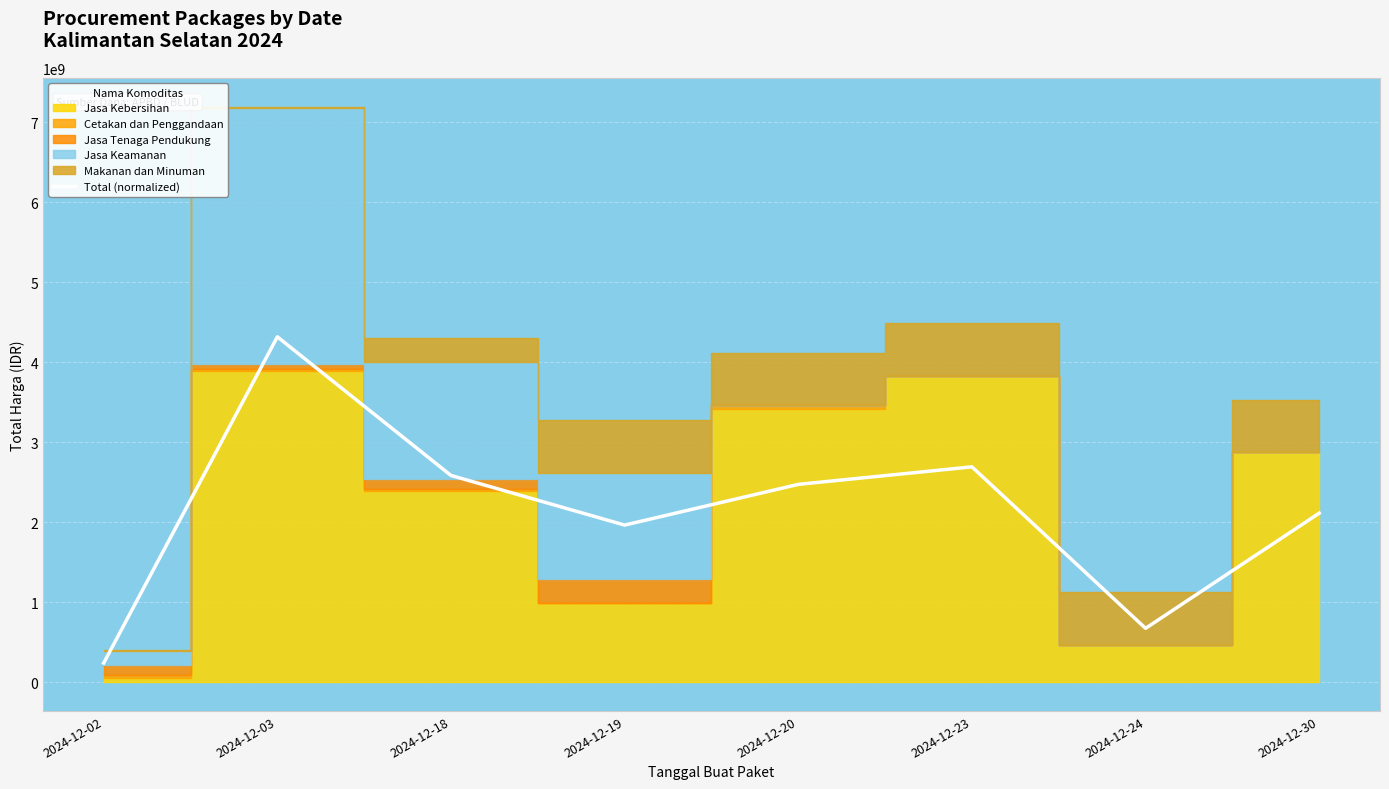

List the labels in order of value, largest first.

2024-12-03, 2024-12-23, 2024-12-18, 2024-12-20, 2024-12-30, 2024-12-19, 2024-12-24, 2024-12-02